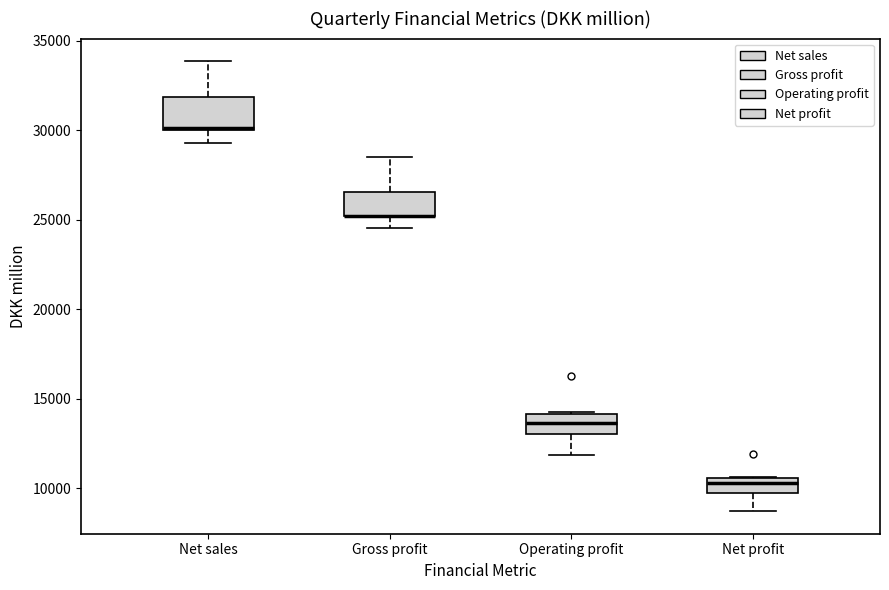

Where is the lower edge of the box for Operating profit on the y-axis? The values are not printed on the chart, so give them approximately, as read against the axis.

13000